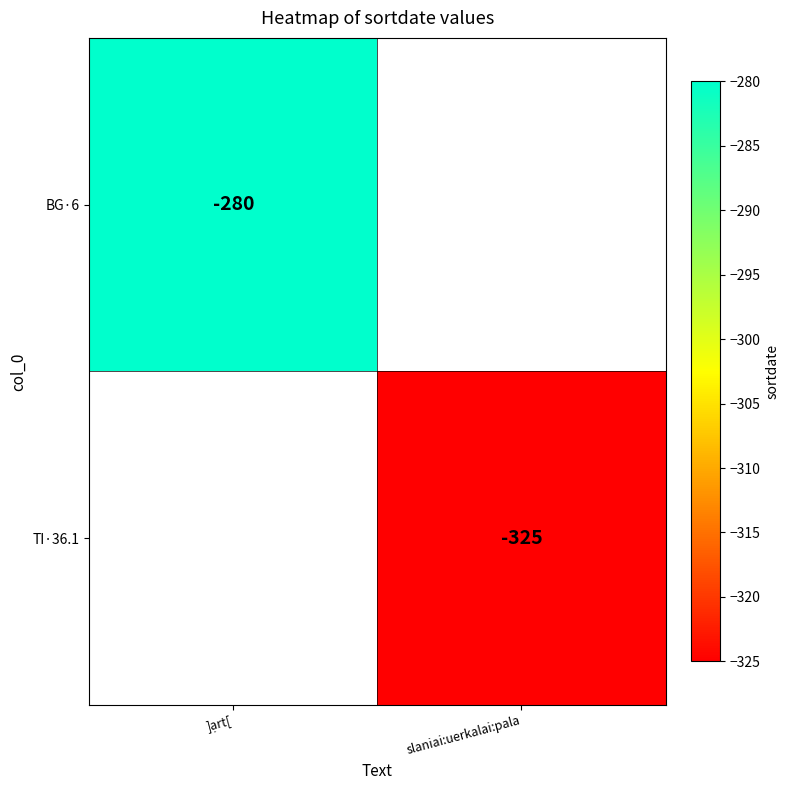

The value of BG·6 at ]ạrt[ is -280. True or false?

True